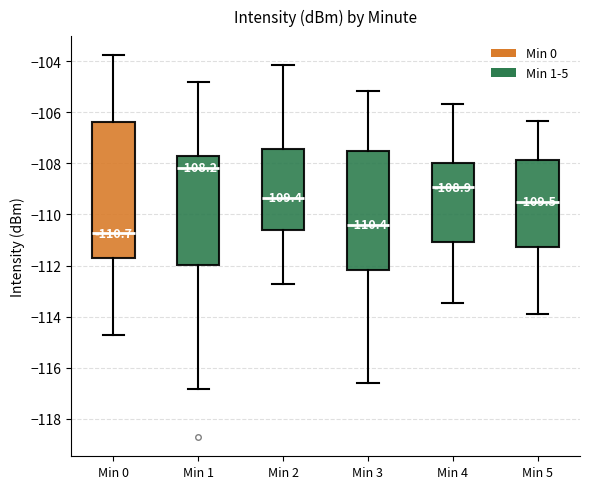

Which box is the tallest, from its lower edge to its upper edge?

Min 0